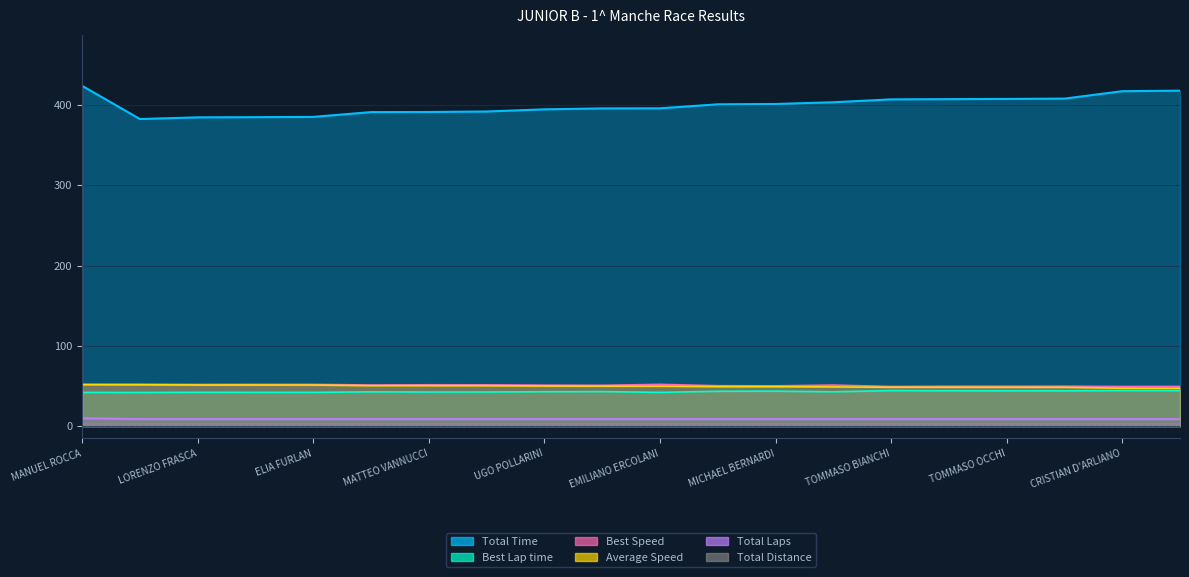

How many lines are shown in the chart?

6